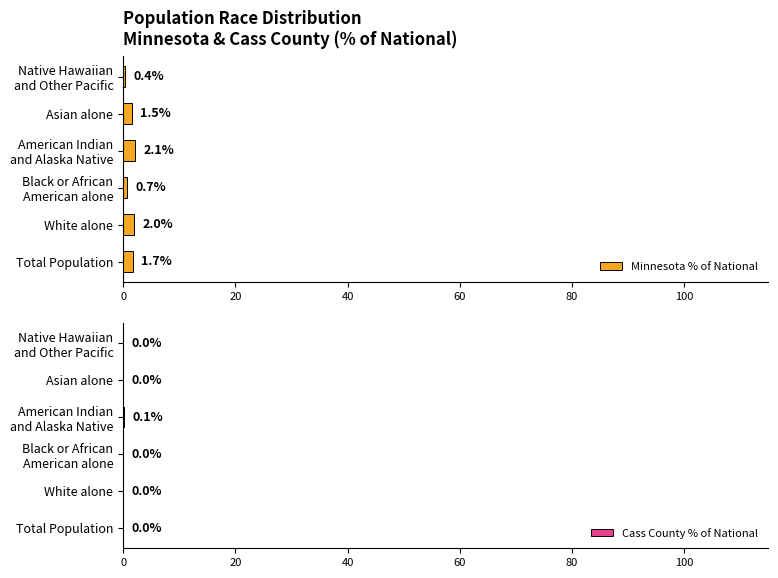

Is it true that Cass County % of National equals 0.0 at Total Population?

True